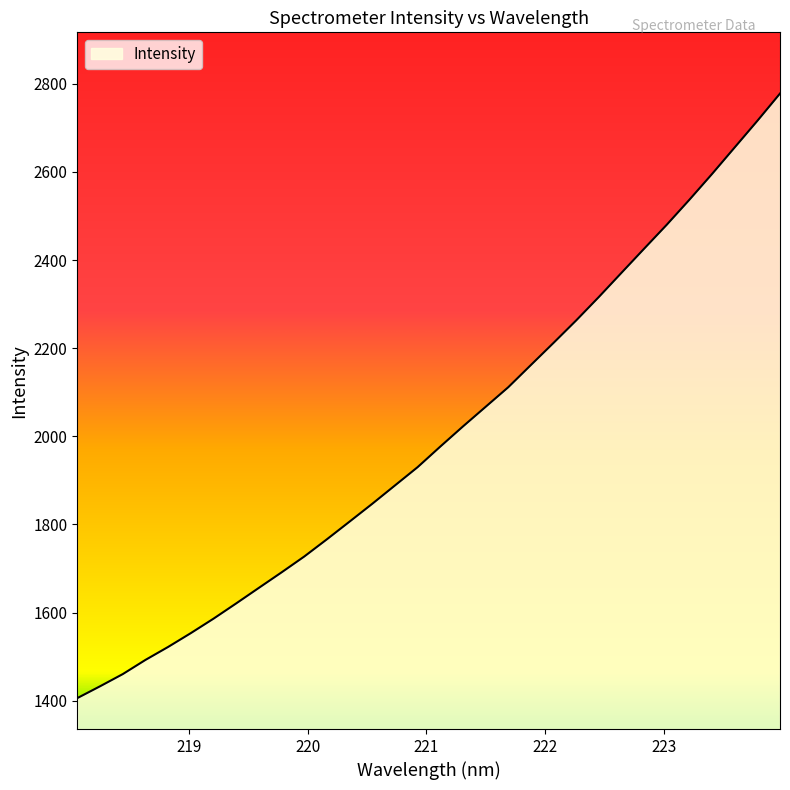

What is the maximum value shown in the chart?

2777.9